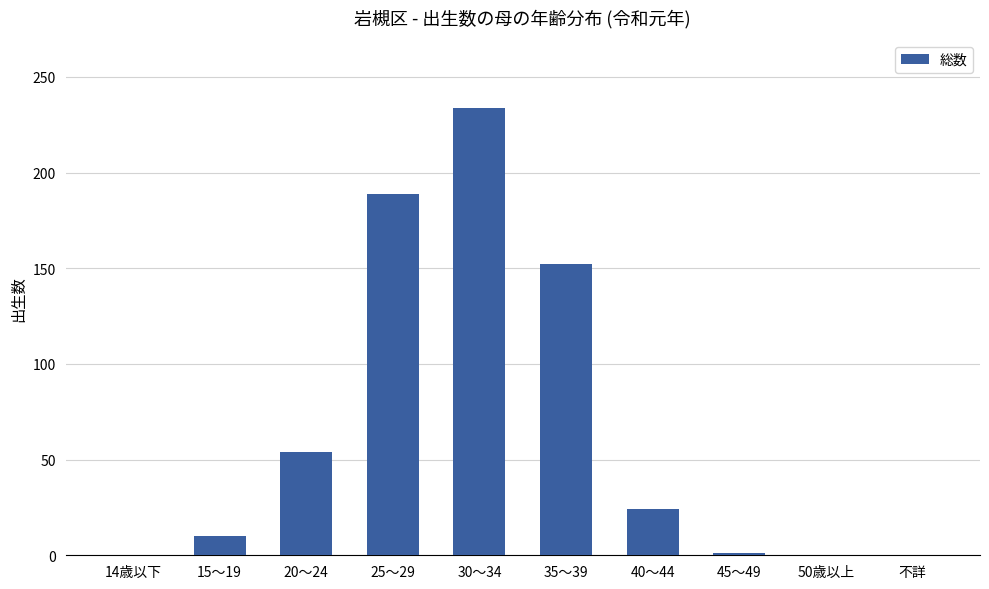

Is it true that the value at 不詳 is 0?

True